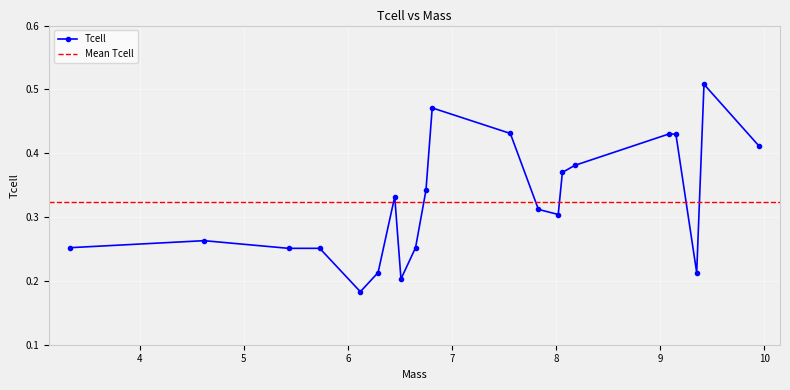

How many points are higher than both their immediate neighbors (excluding endpoints)?

4